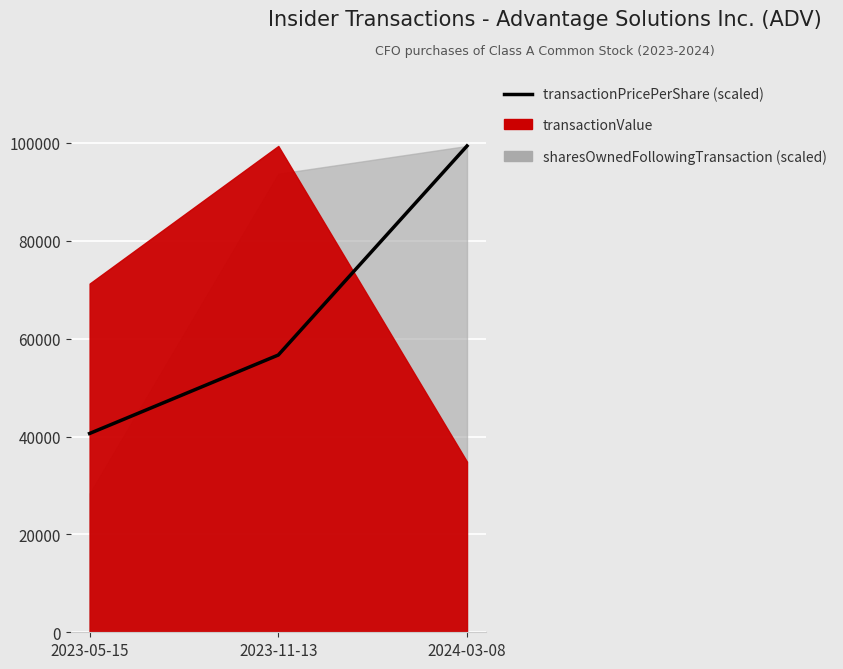

Read the value at 2023-11-13.

56664.7